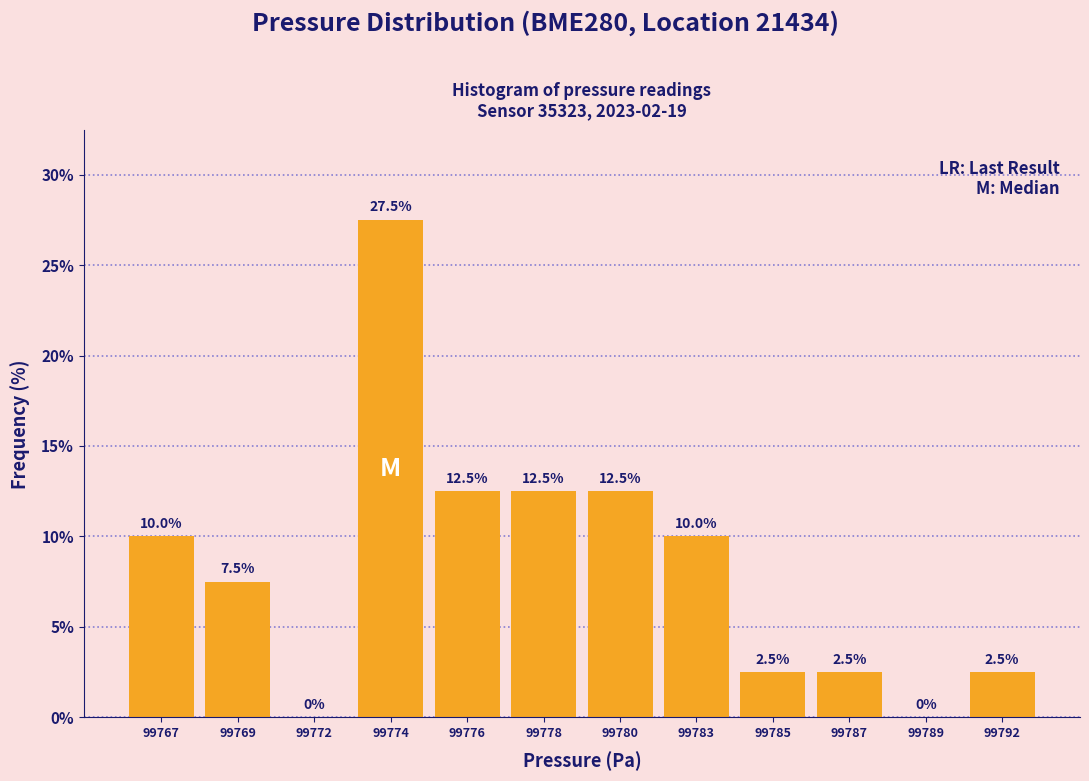

Reading right to left, extract all data points from this chart.

99792=2.5	99789=0.0	99787=2.5	99785=2.5	99783=10.0	99780=12.5	99778=12.5	99776=12.5	99774=27.5	99772=0.0	99769=7.5	99767=10.0